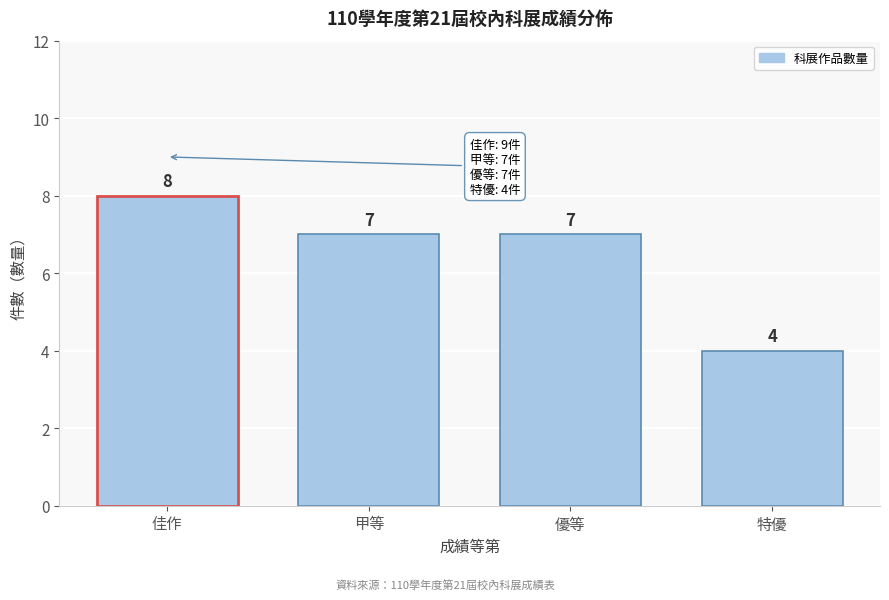

Reading left to right, transcribe all the data shown in this chart.

佳作=8	甲等=7	優等=7	特優=4